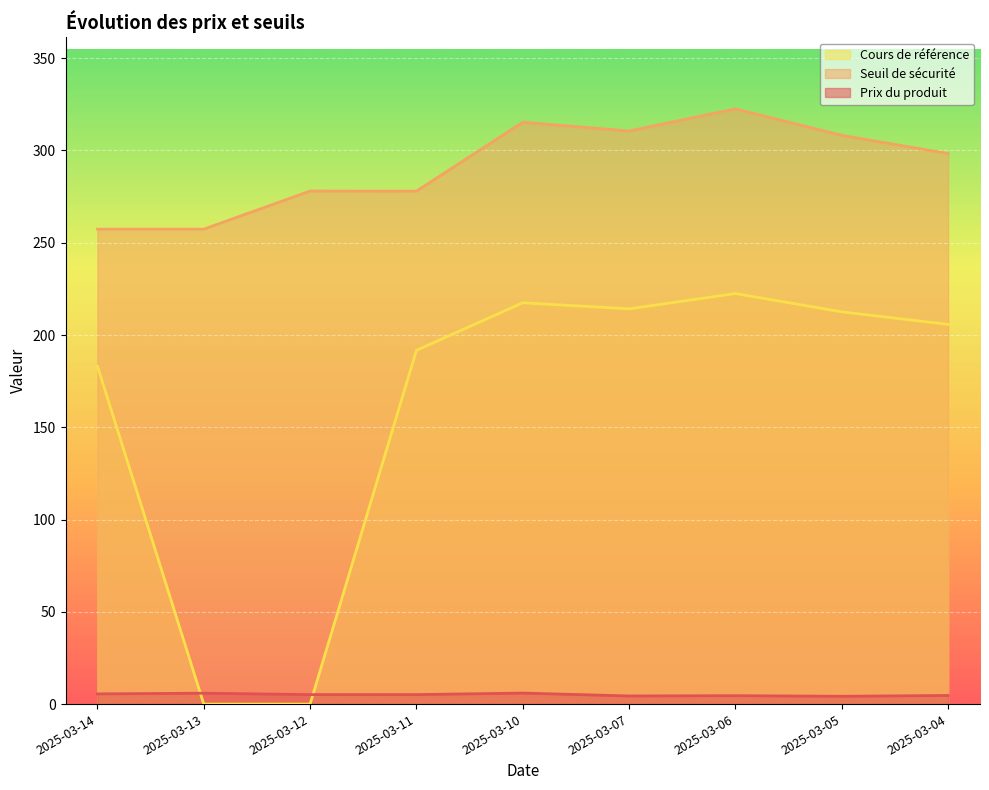

What is the total value across all series at 2025-03-05?

525.0